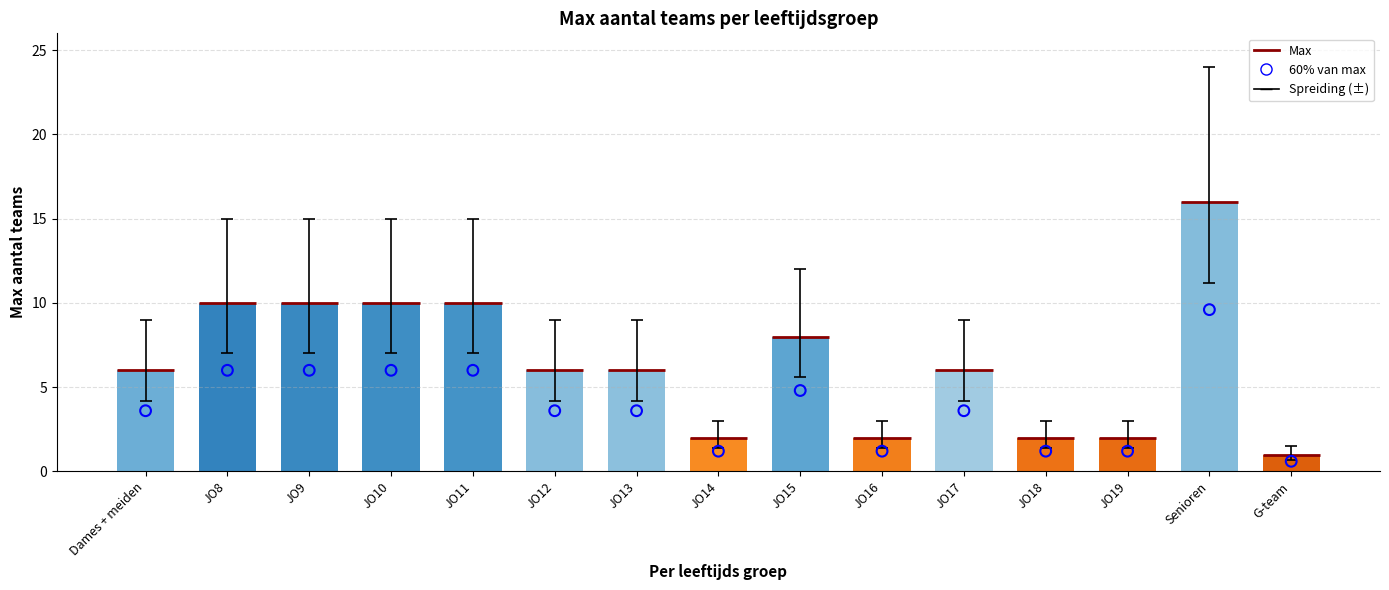

At which category is the sum across all series the highest?

Senioren